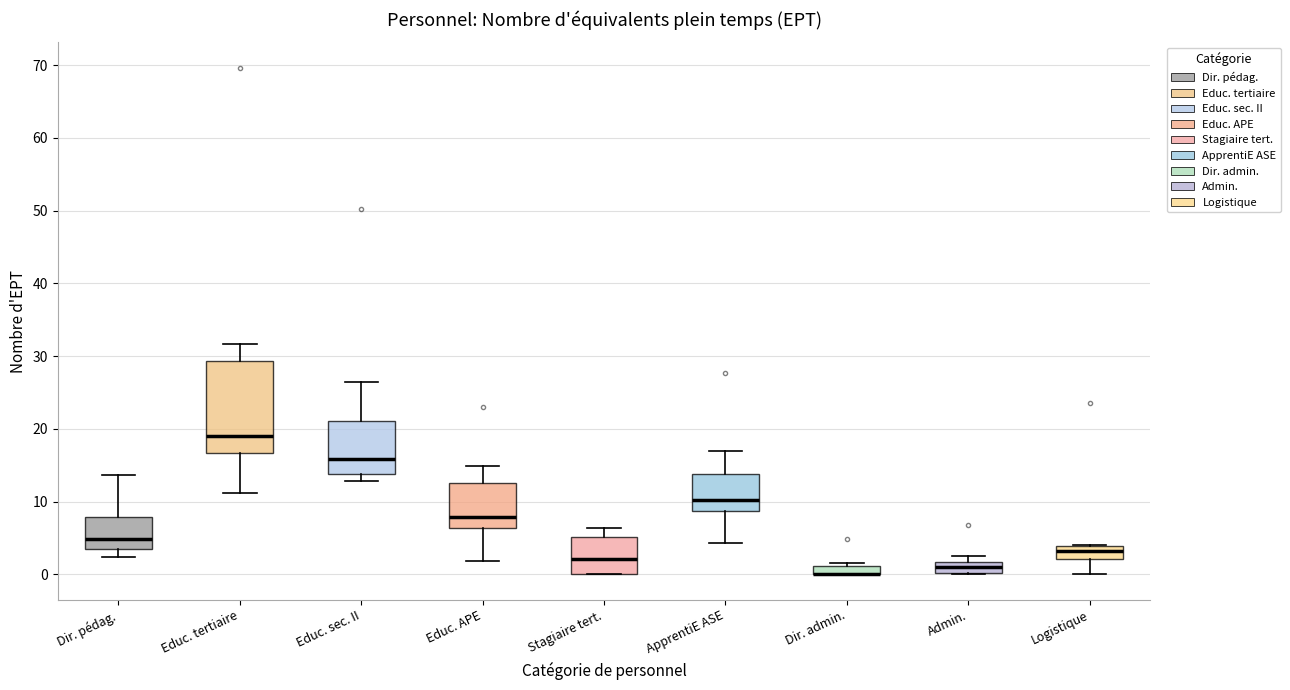

Where is the lower edge of the box for Admin. on the y-axis? The values are not printed on the chart, so give them approximately, as read against the axis.

0